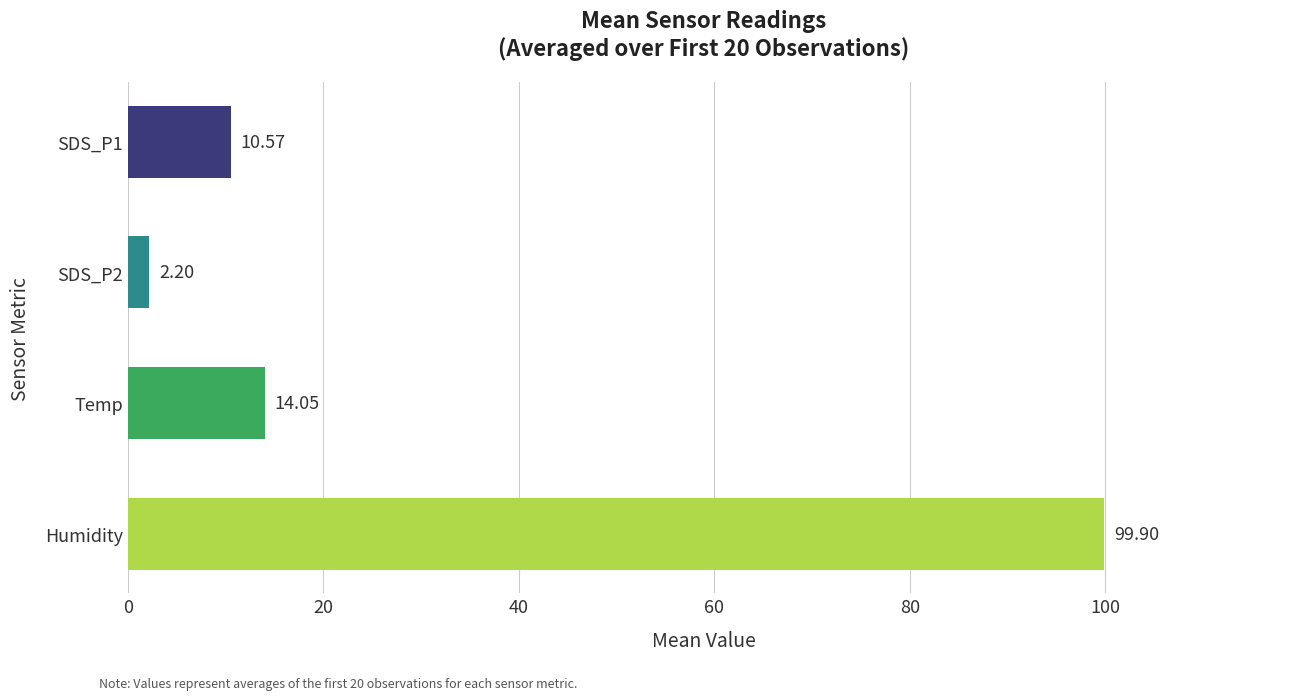

Are the bars horizontal?

Yes